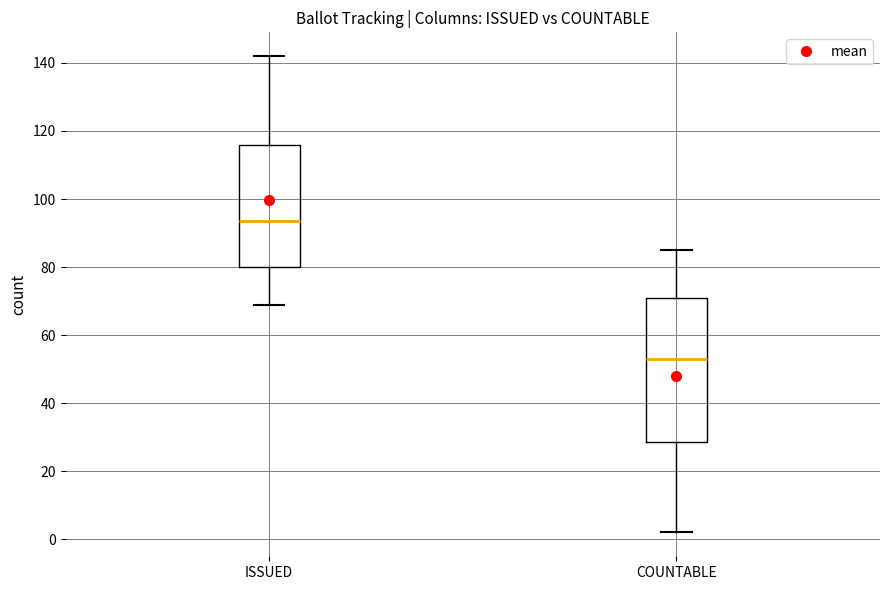

Where does the lower whisker of the box for ISSUED end on the y-axis? The values are not printed on the chart, so give them approximately, as read against the axis.

70